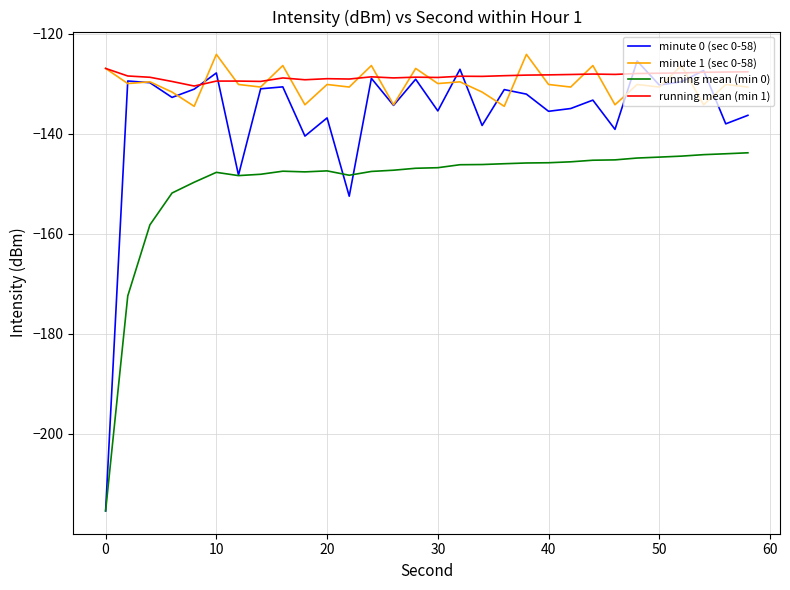

What is the smallest value displayed?

-215.4